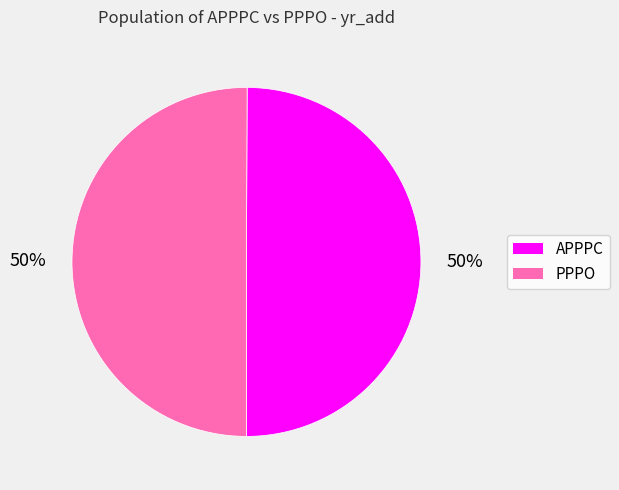

To the nearest percent, what is the combined percentage of PPPO and APPPC?

100%